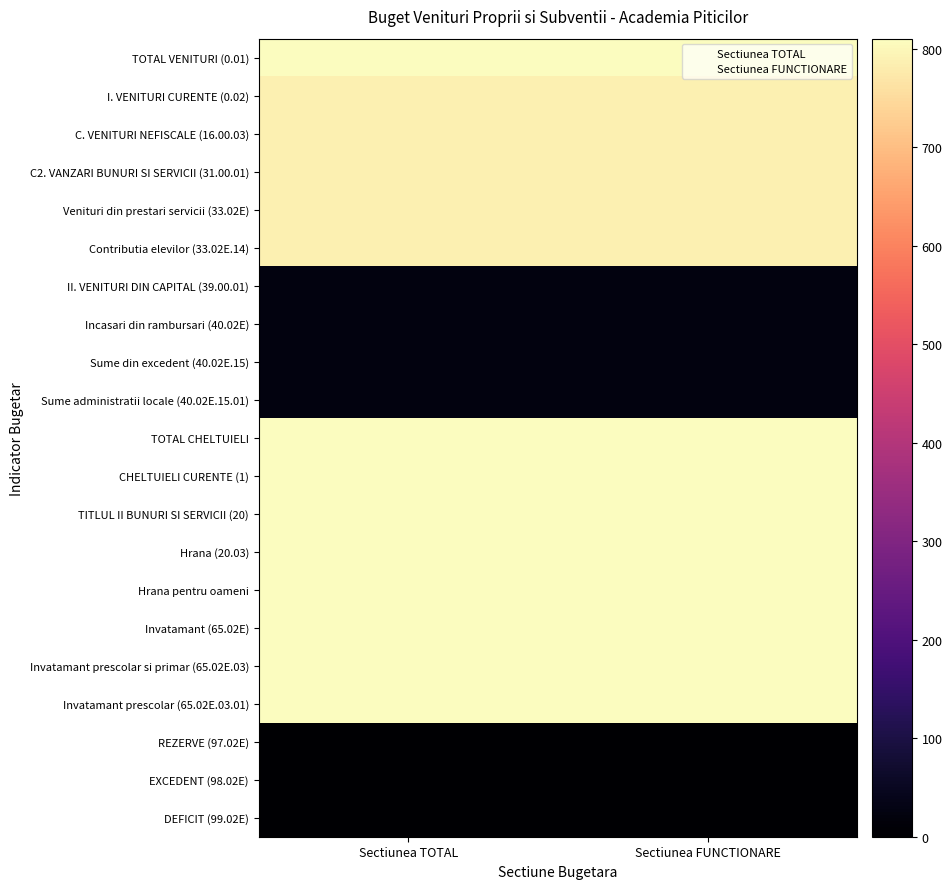

At how many categories does at least one series exceed 77?

2